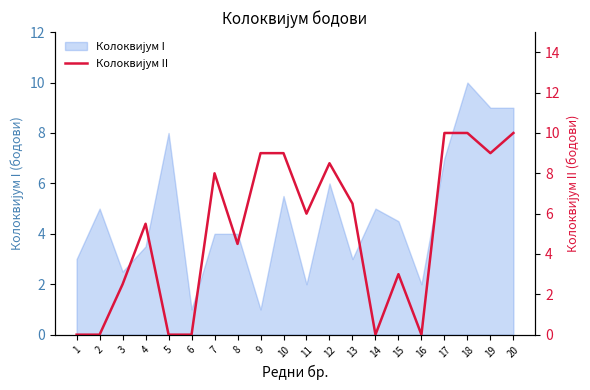

Reading left to right, what are all the values shown in this chart?

1=0.0	2=0.0	3=2.5	4=5.5	5=0.0	6=0.0	7=8.0	8=4.5	9=9.0	10=9.0	11=6.0	12=8.5	13=6.5	14=0.0	15=3.0	16=0.0	17=10.0	18=10.0	19=9.0	20=10.0